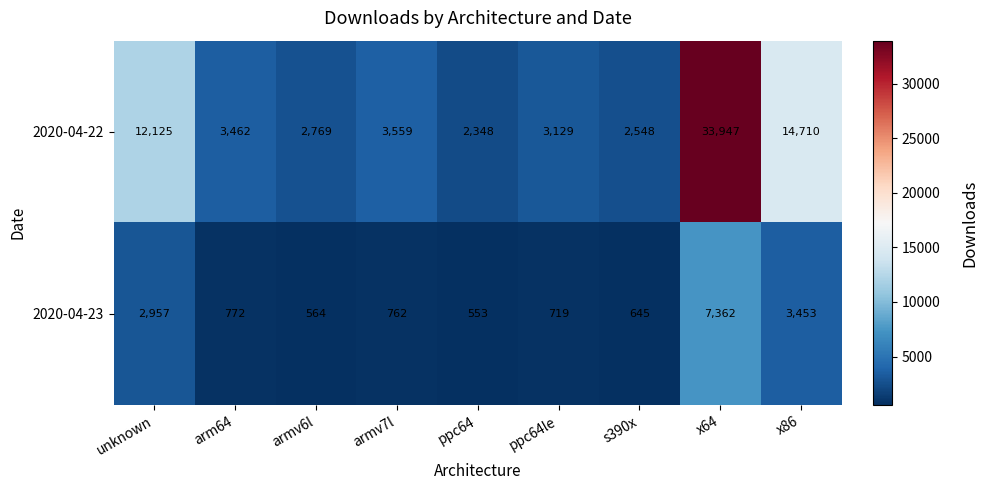

Where is 2020-04-22 nearest to the value 18147?

x86